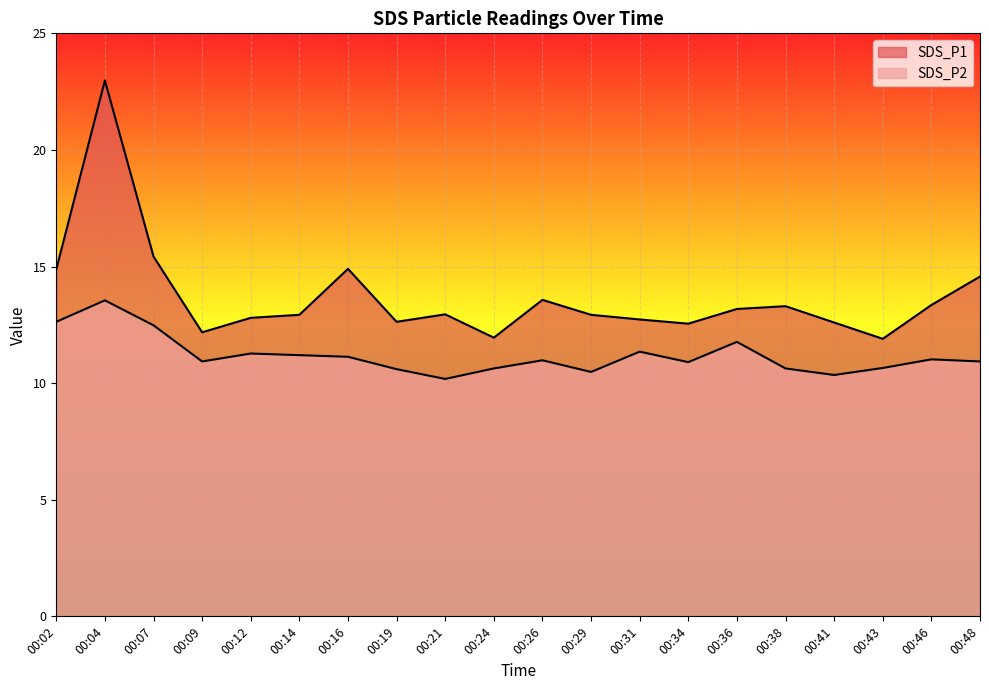

What is the difference between the second highest and second lowest values in the SDS_P1 series?

3.5